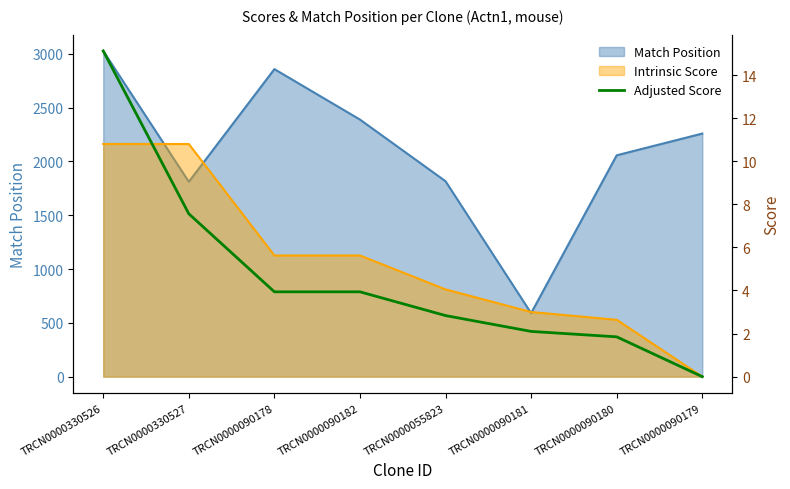

Reading right to left, what are all the values shown in this chart?

0.0	1.8	2.1	2.8	3.9	3.9	7.6	15.1